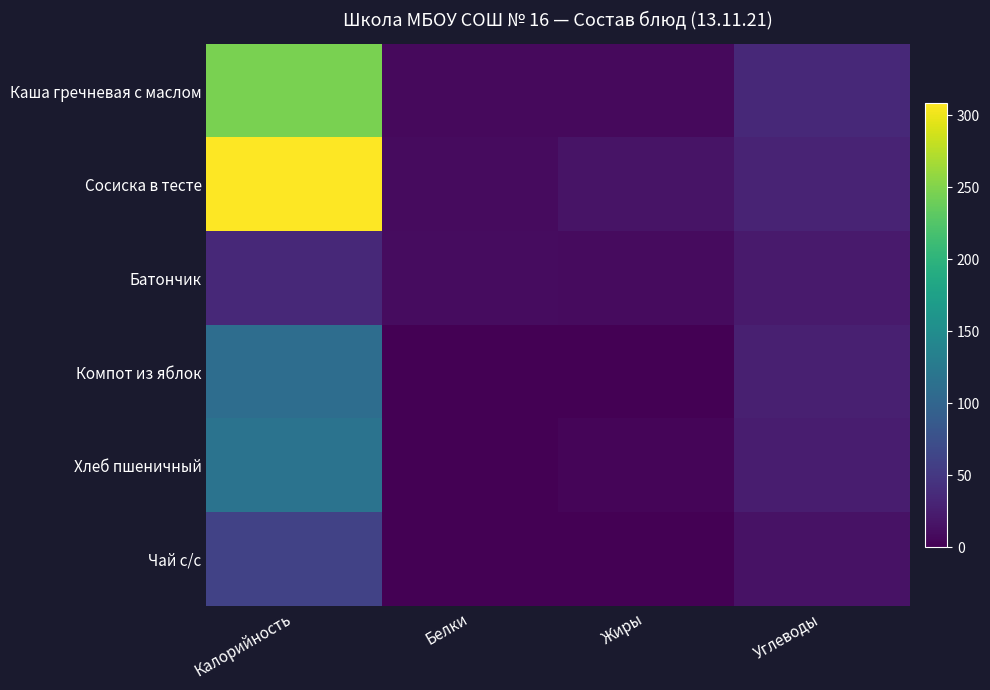

Which series has the largest range (max minus min)?

Сосиска в тесте